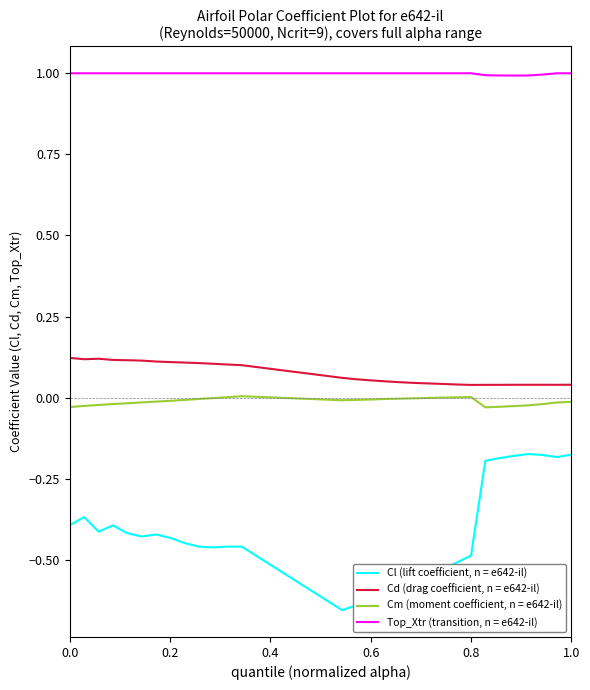

True or false: Top_Xtr (transition, n = e642-il) and Cl (lift coefficient, n = e642-il) cross at least once.

False